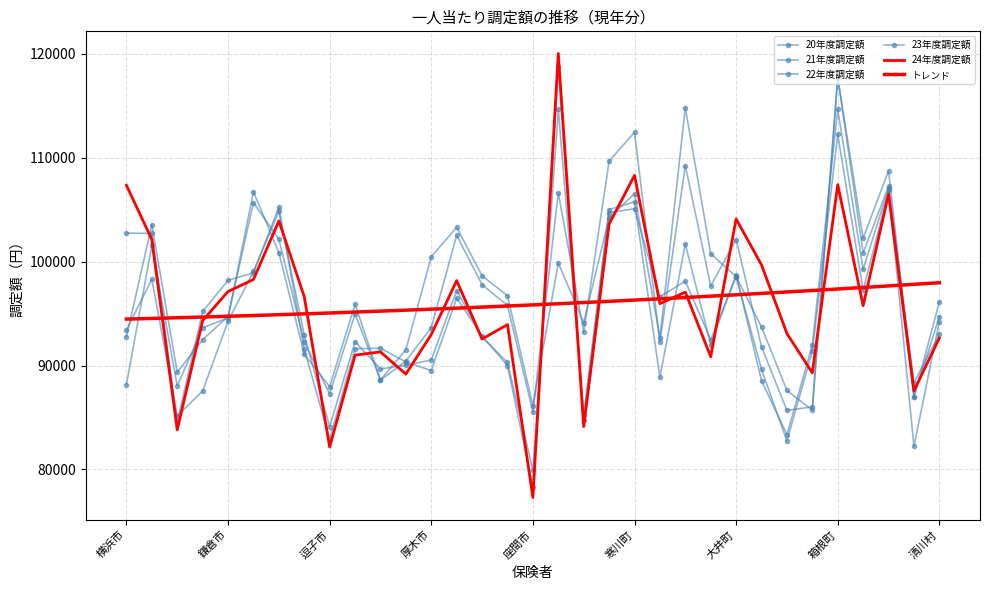

Reading left to right, transcribe all the data shown in this chart.

20年度調定額: 88150	101580	88037	93622	94589	106747	100874	91086	87970	95900	88611	91519	100477	103304	98642	96721	86120	99869	94132	104222	106551	92676	114805	100762	98559	93711	87598	85689	117693	102261	108752	86937	96135
21年度調定額: 92755	103552	89347	92493	94728	105674	102168	92268	87262	94965	88587	90431	93652	102529	97782	95782	85530	106612	93218	109688	112454	92258	109256	97660	102131	91798	85671	86026	117777	100839	107263	88348	93011
22年度調定額: 93433	98303	85150	87547	94251	99063	104833	92952	84125	92287	89671	90018	90530	97216	92743	90293	79909	114674	85282	105013	105764	88878	101709	92013	98746	88549	83340	91971	114663	99266	107063	82220	94227
23年度調定額: 102749	102718	84608	95204	98199	98925	105250	91560	82904	91618	91670	90337	89519	96503	92865	89994	78322	118722	84713	104730	105092	96628	98116	92486	98568	89640	82738	91375	112263	97224	106857	87009	94705
24年度調定額: 107353	102133	83804	94331	97128	98280	103924	96634	82152	91001	91311	89175	92989	98175	92550	93941	77291	120041	84113	103612	108309	95954	97068	90847	104116	99686	93079	89288	107414	95755	106502	87568	92651